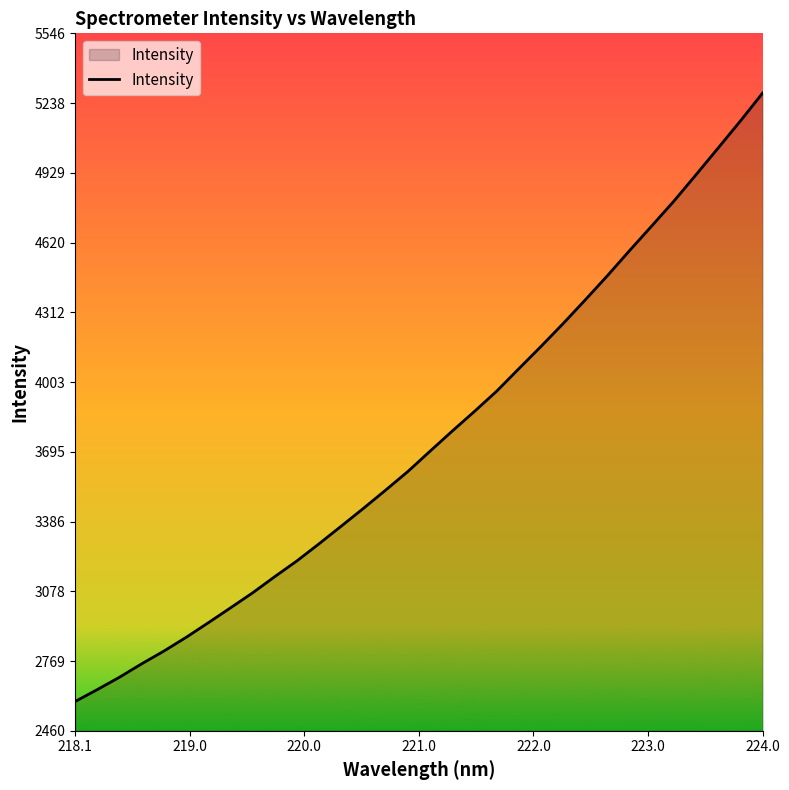

What is the difference between the maximum and second lowest values?

2639.3